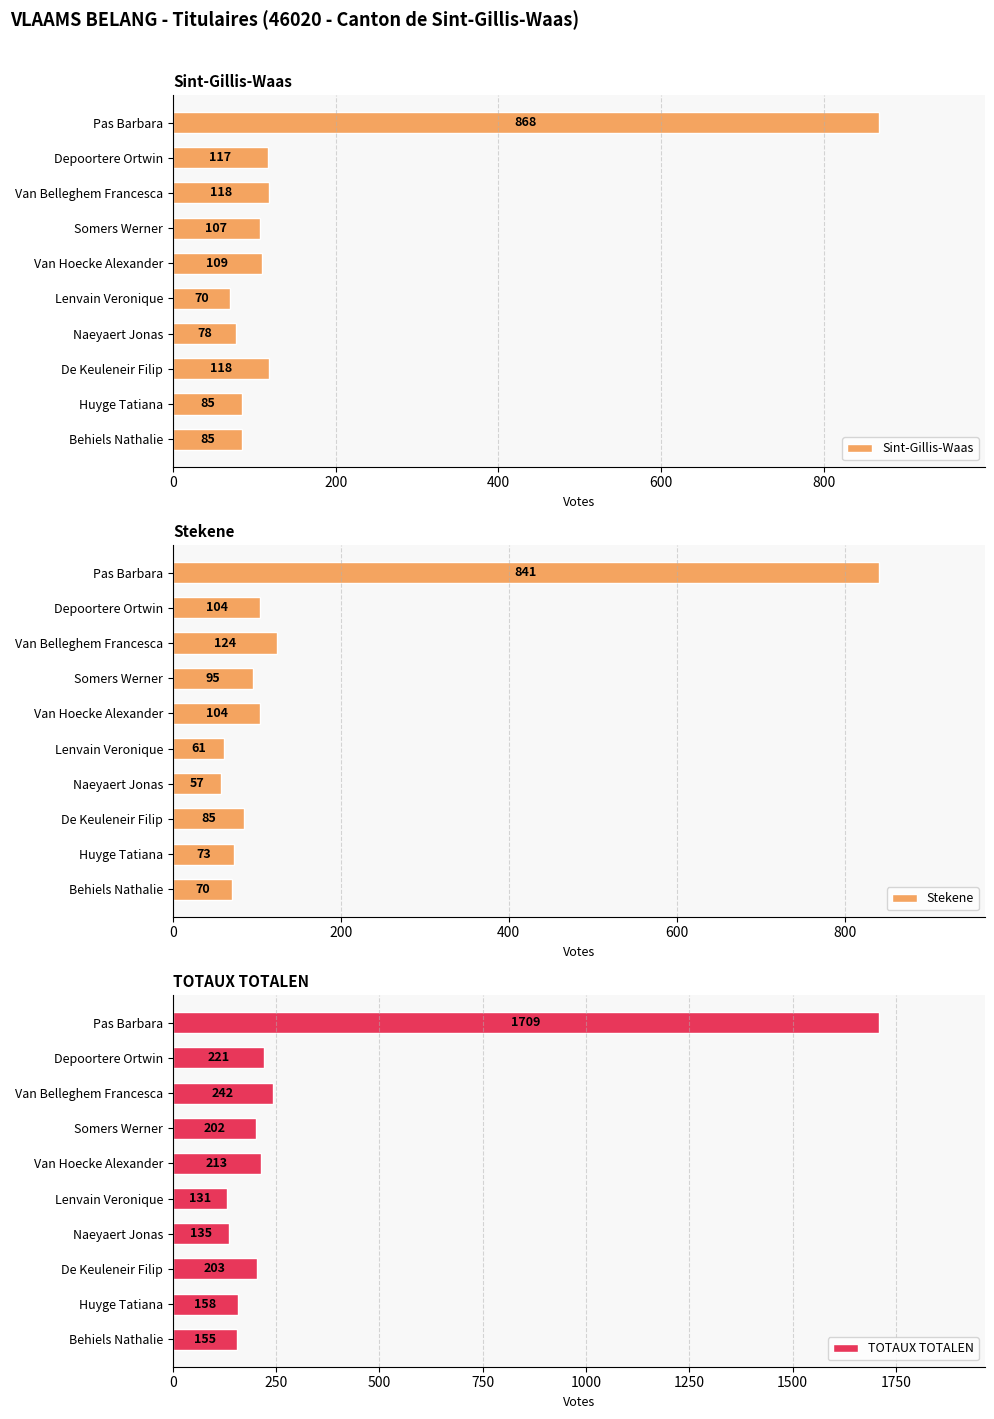

How many data points in Sint-Gillis-Waas are above 109?

4